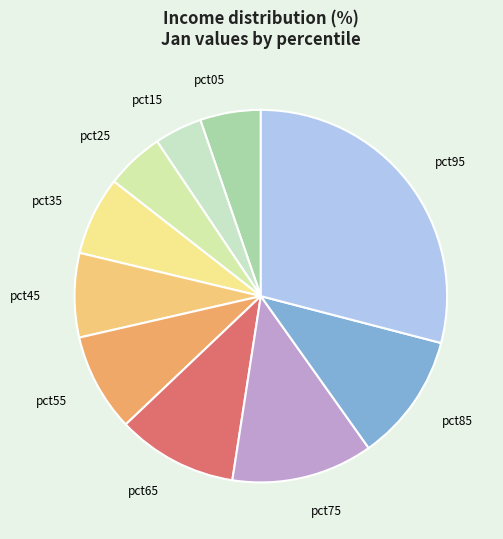

What is the smallest slice in the pie chart?

pct15